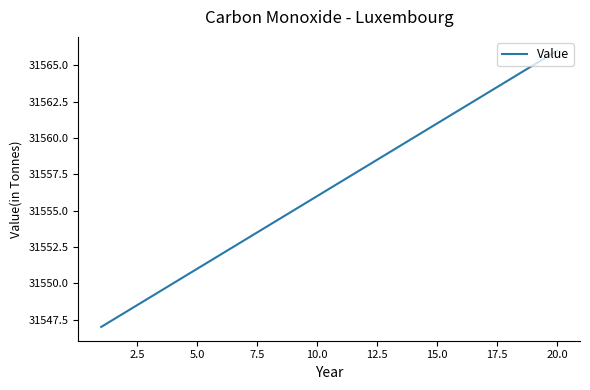

Reading left to right, transcribe all the data shown in this chart.

31547	31548	31549	31550	31551	31552	31553	31554	31555	31556	31557	31558	31559	31560	31561	31562	31563	31564	31565	31566